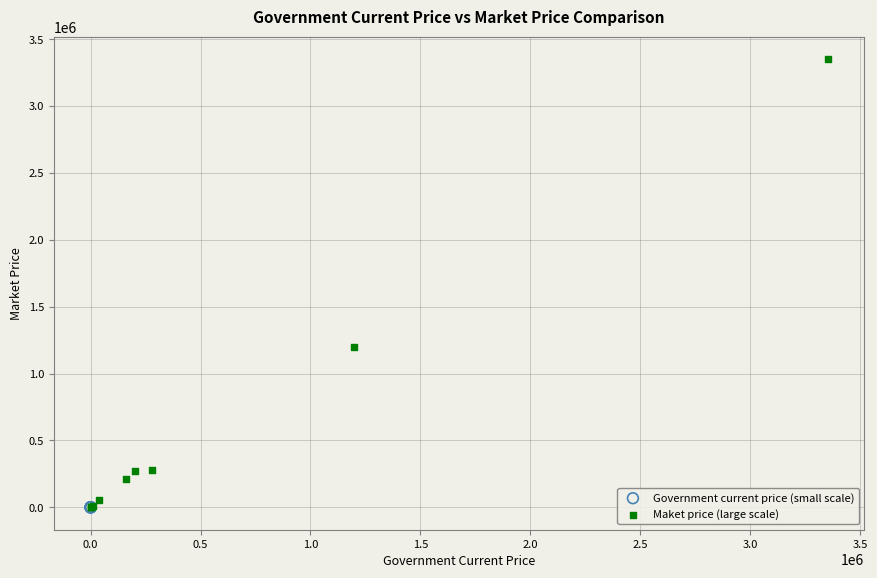

Which series has the widest spread of Y values?

Maket price (large scale)